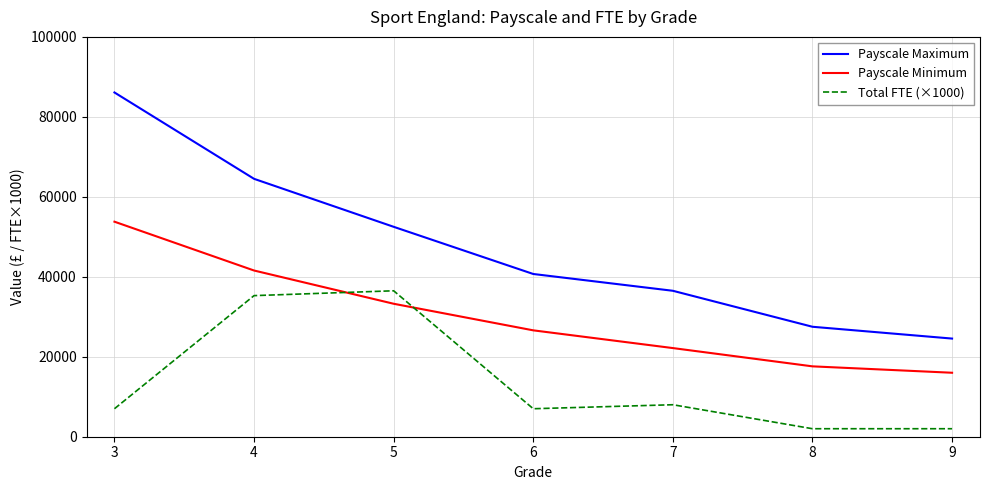

Is it true that Total FTE (×1000) equals 21146 at 4?

False